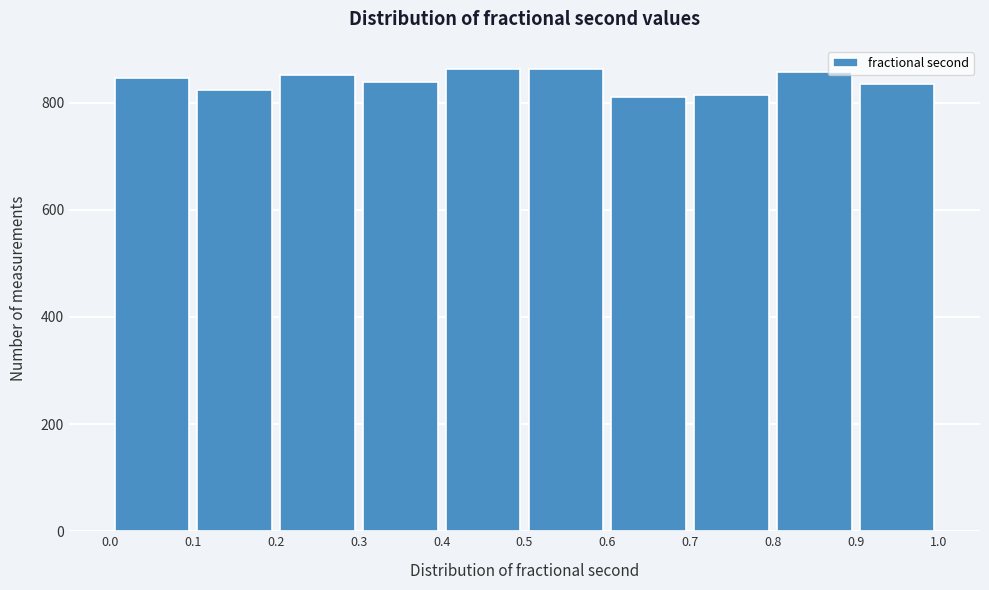

How tall is the bar that spans 0.0 to 0.1 on the x-axis? The values are not printed on the chart, so give them approximately, as read against the axis.

840